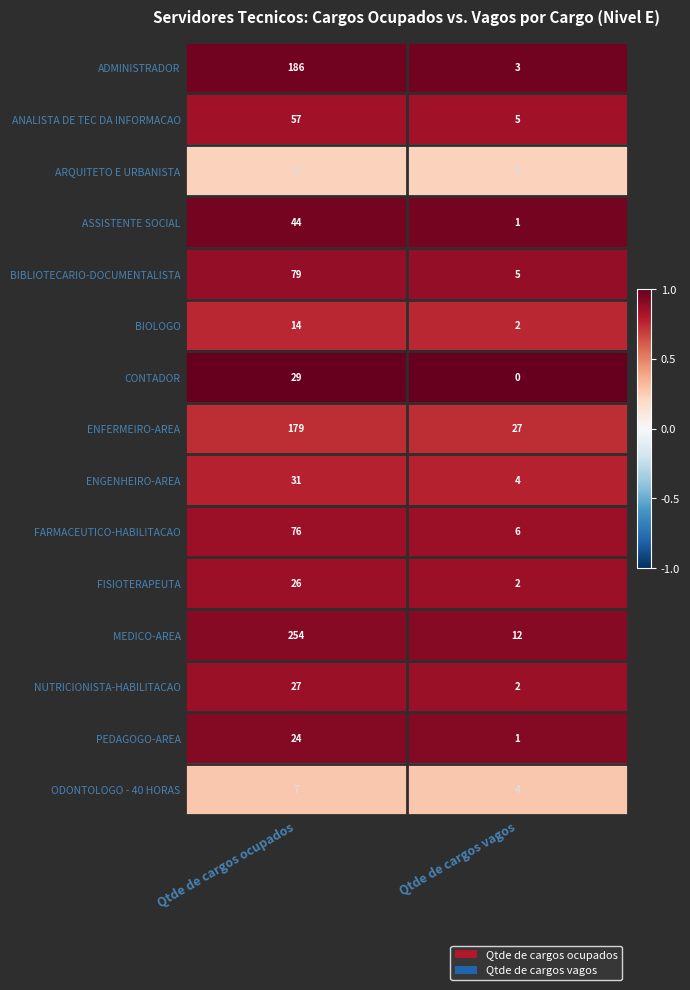

What is the spread (max minus min) of values at Qtde de cargos ocupados?

247